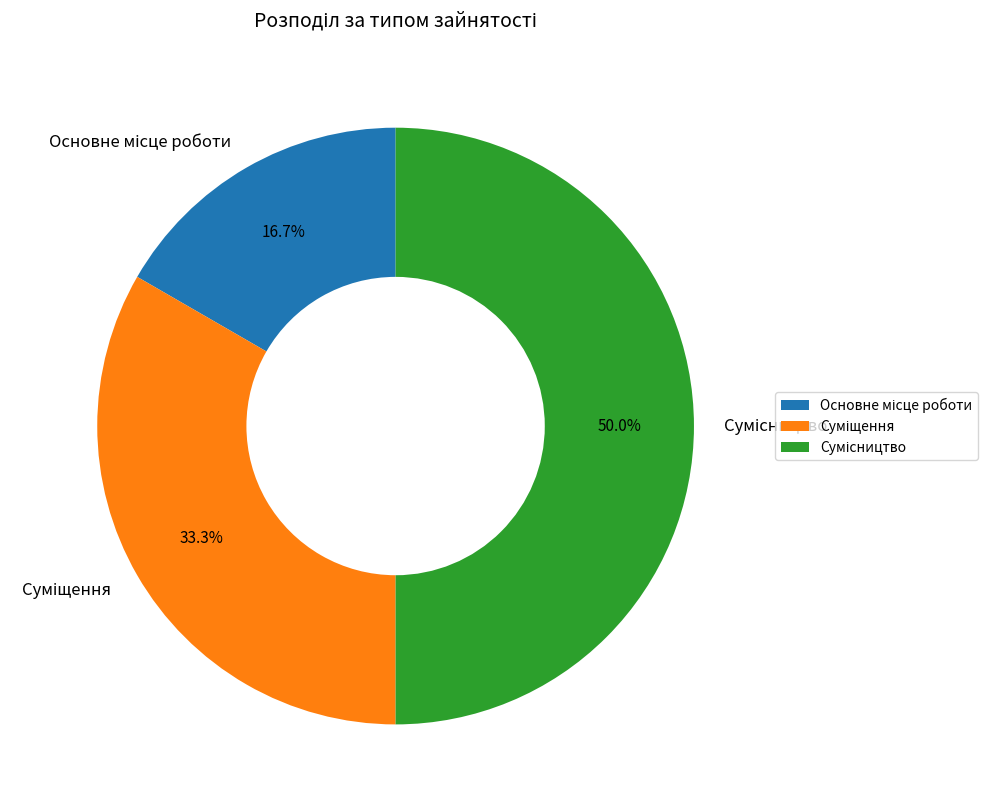

How many slices are in this pie chart?

3